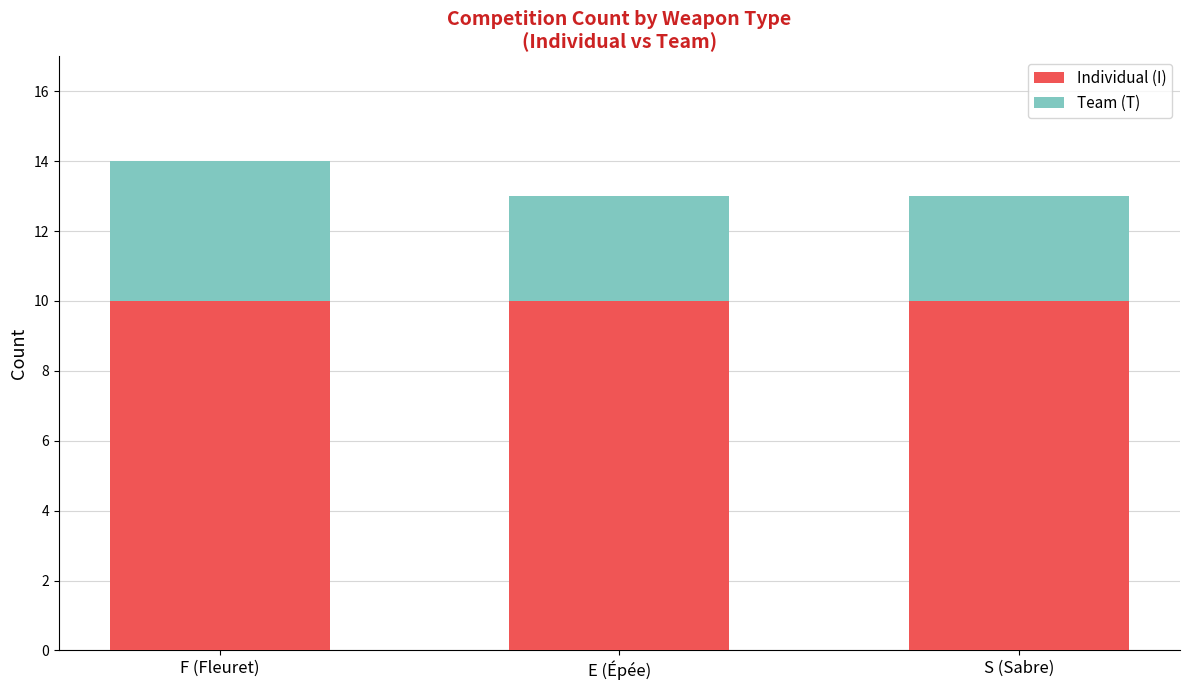

True or false: Individual (I) has a value of 18 at E (Épée).

False